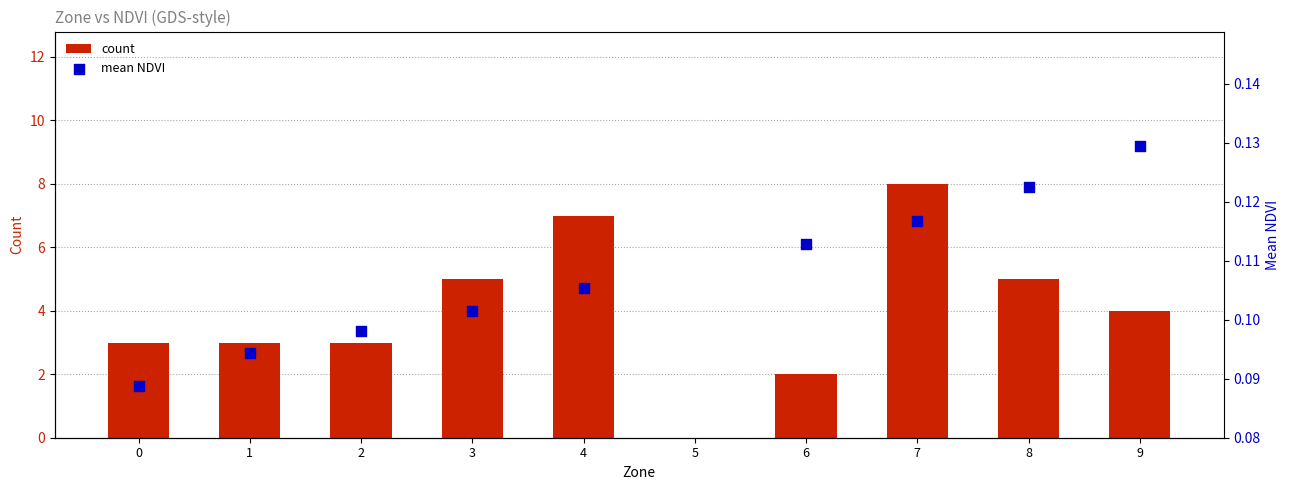

Which series has the widest spread of Y values?

count